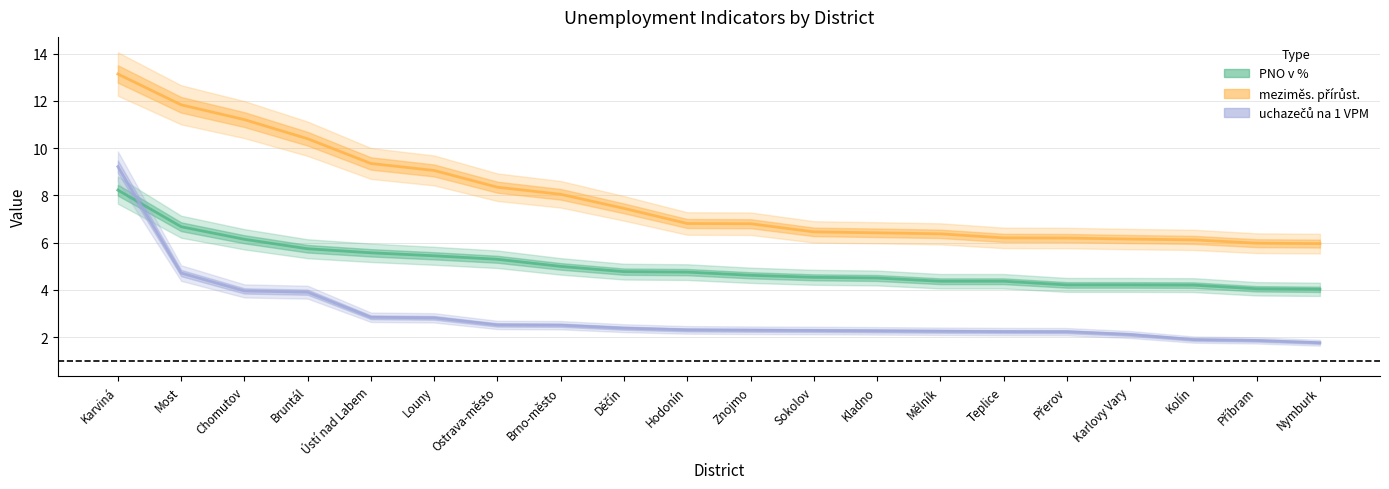

True or false: uchazečů na 1 VPM has a value of 3.7 at Děčín.

False